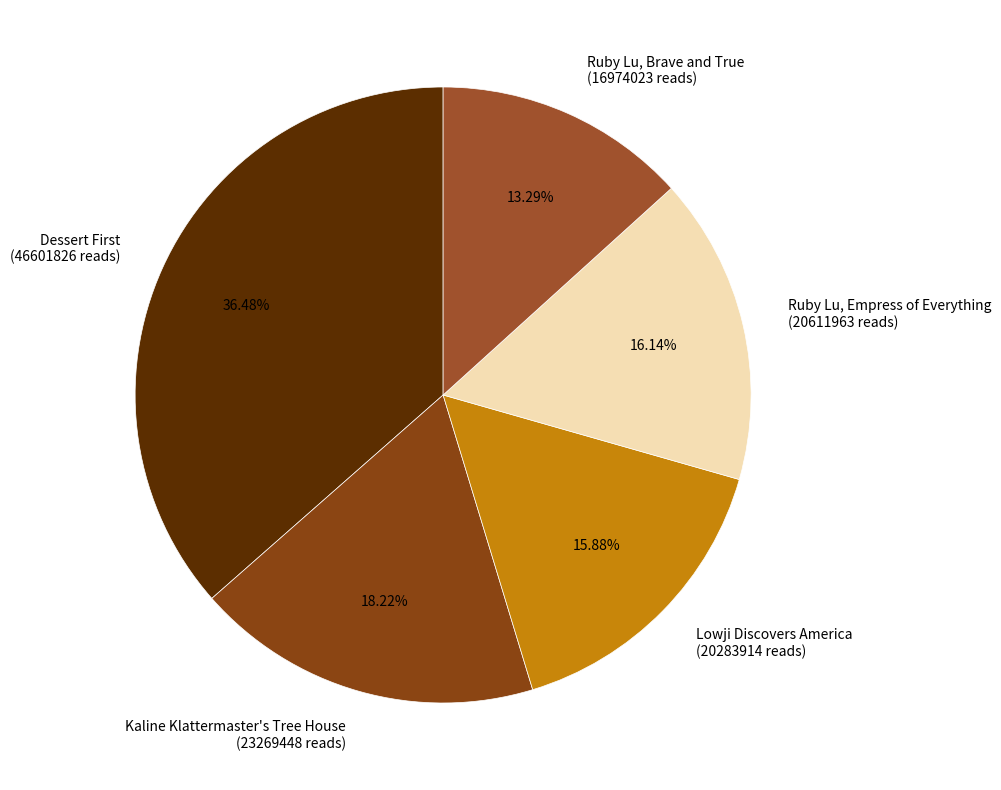

Which category has the biggest portion of the pie?

Dessert First